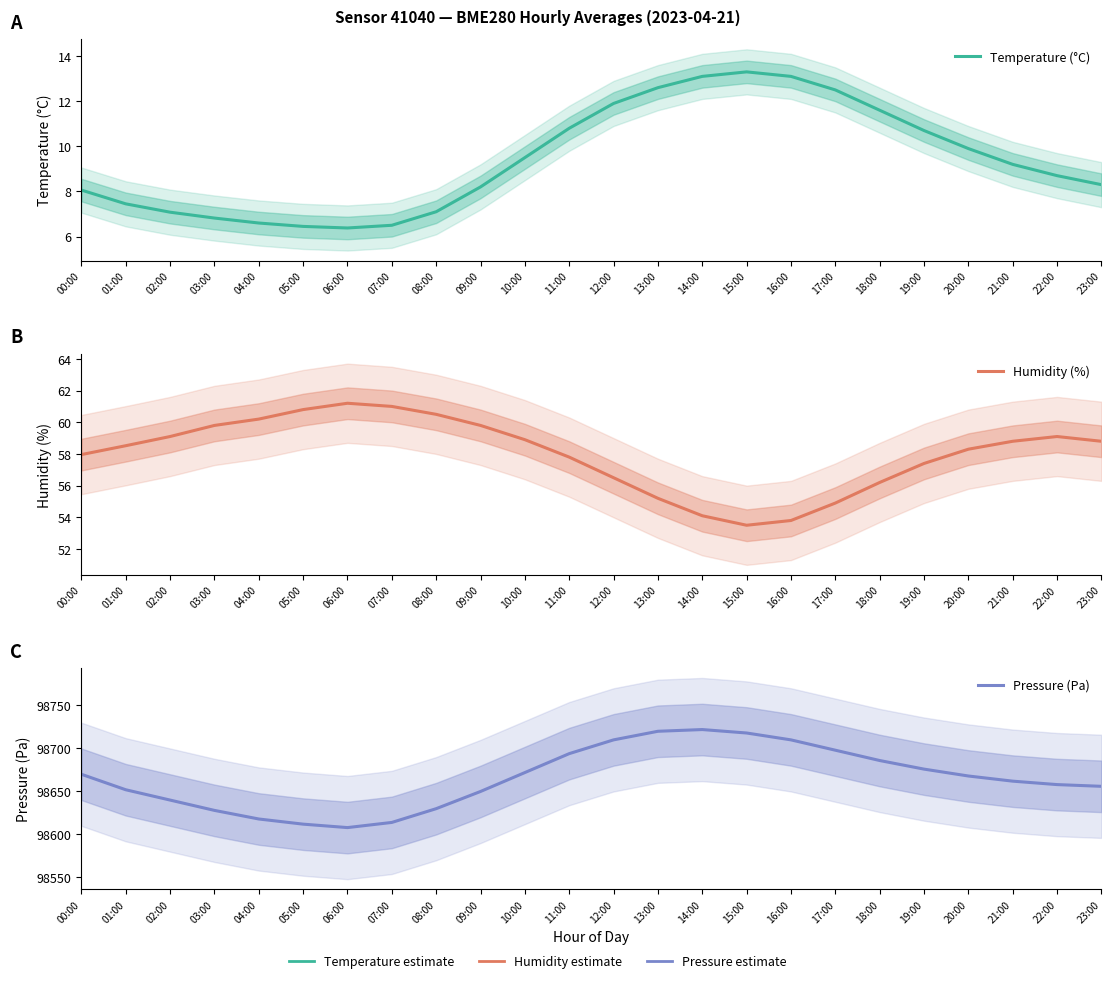

What is the label of the 14th point from the left?

13:00